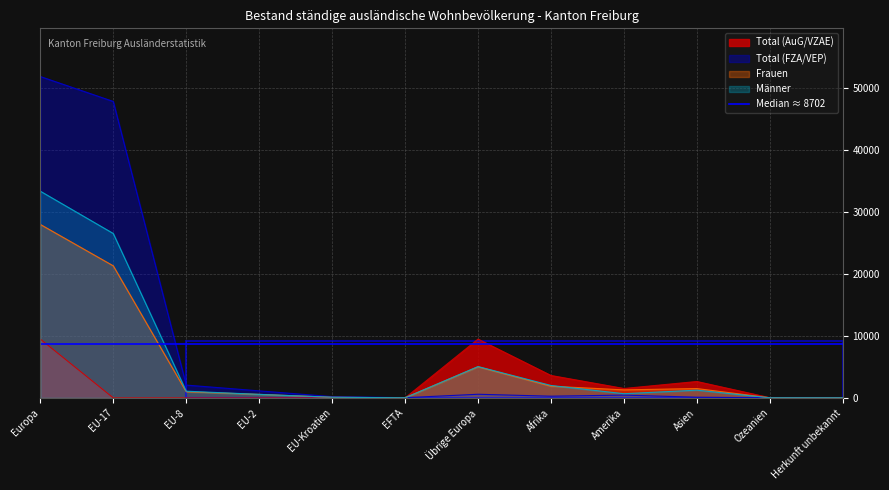

Where is the first local maximum for Total (AuG/VZAE)?

EU-Kroatien